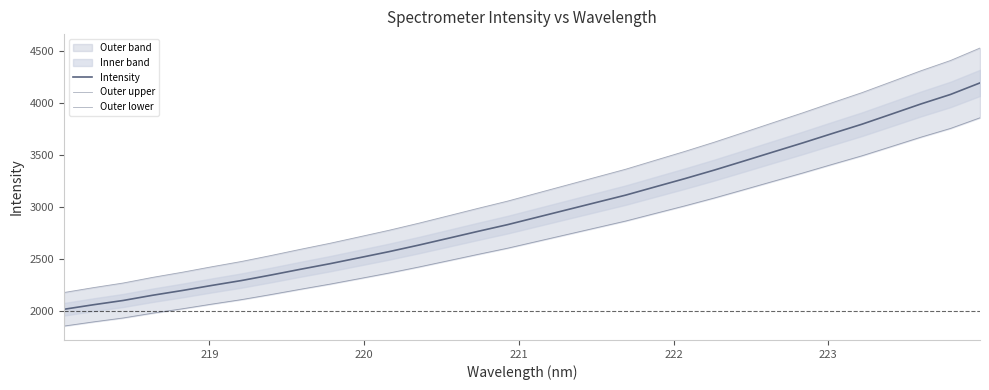

Rank the series by their average value, from highest to lowest.

Outer upper, Intensity, Outer lower